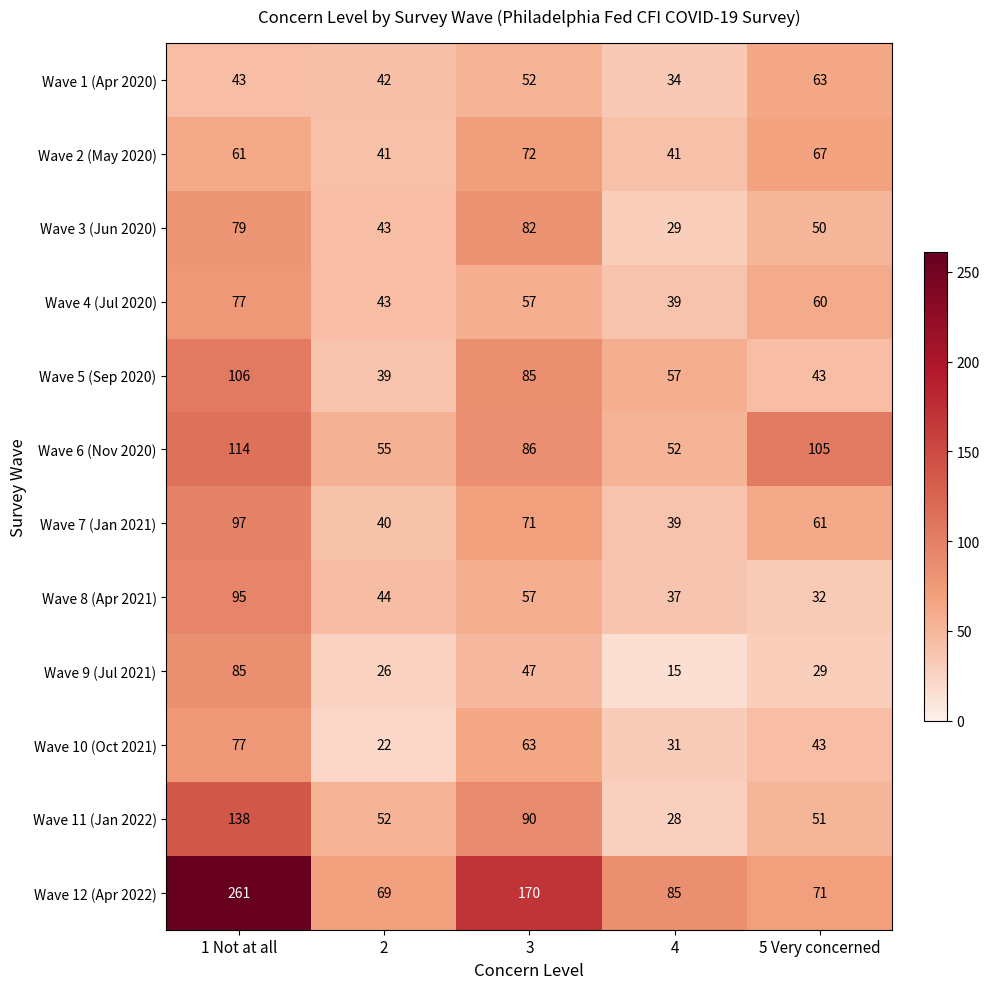

Which series has the widest spread of values?

Wave 12 (Apr 2022)